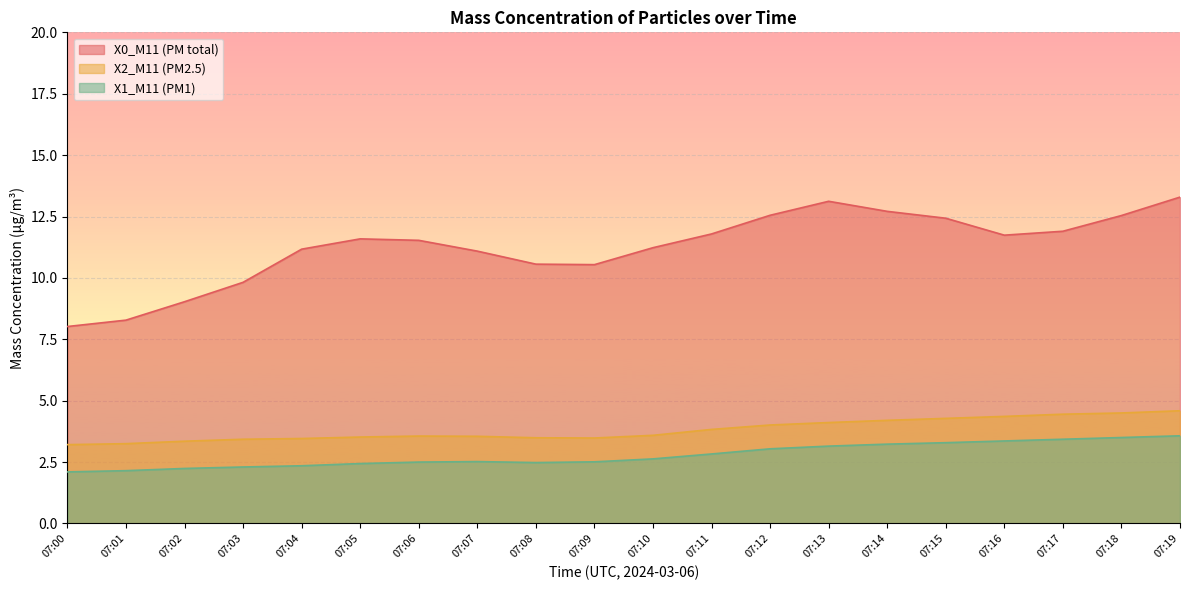

What is the difference between the second highest and minimum values in the X2_M11 (PM2.5) series?

1.3